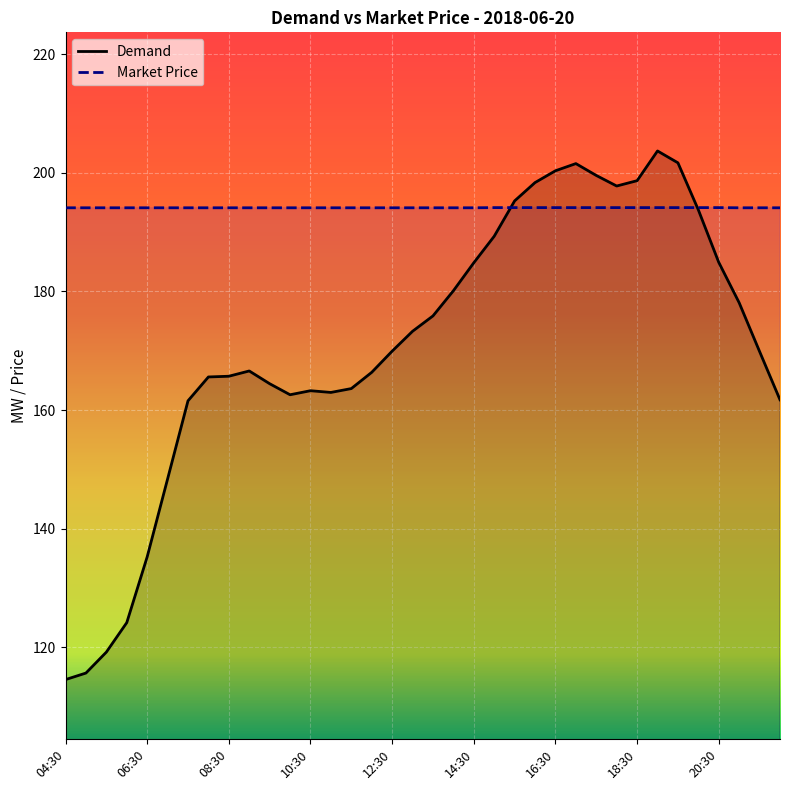

How many times do Demand and Market Price cross each other?

2